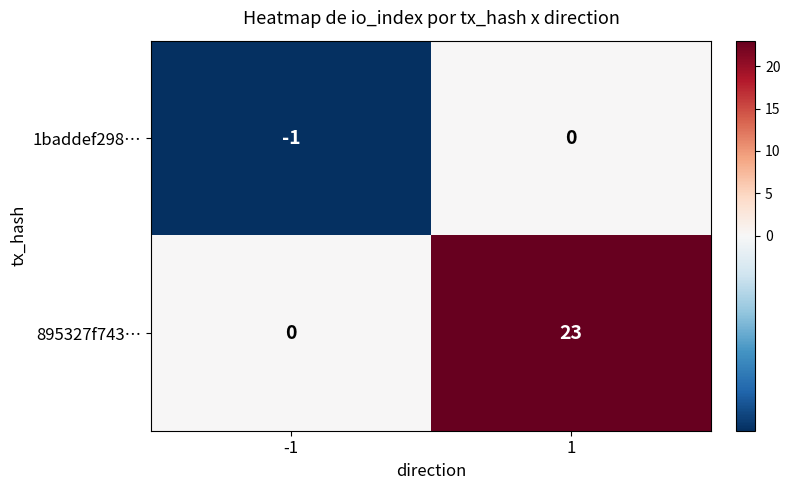

Reading left to right, transcribe all the data shown in this chart.

1baddef298…: -1	0
895327f743…: 0	23